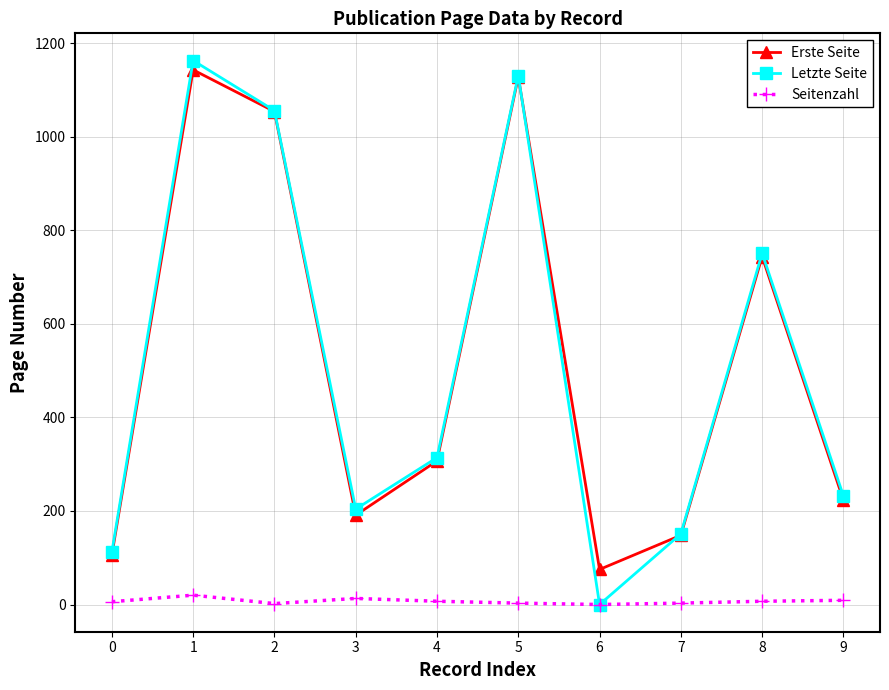

What is the highest value of the Erste Seite series?

1143